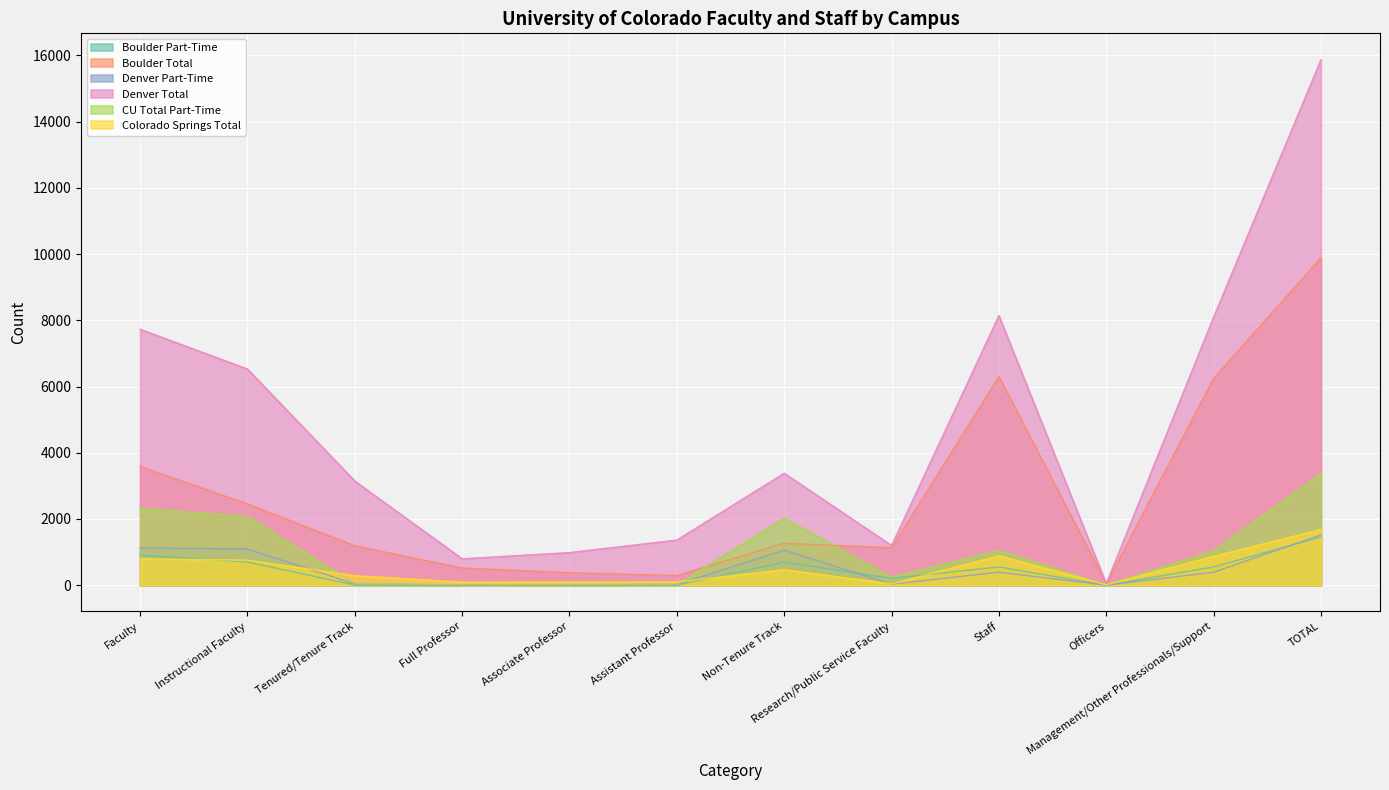

How many interior local peaks does the Colorado Springs Total series have?

2